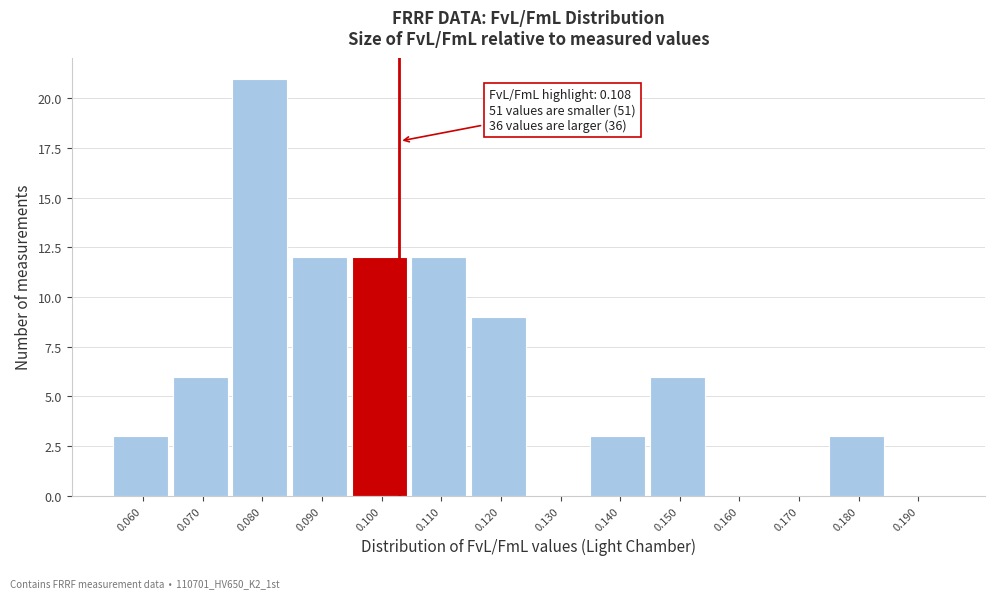

Reading left to right, list all the values displayed in this chart.

0.060=3	0.070=6	0.080=21	0.090=12	0.100=12	0.110=12	0.120=9	0.130=0	0.140=3	0.150=6	0.160=0	0.170=0	0.180=3	0.190=0